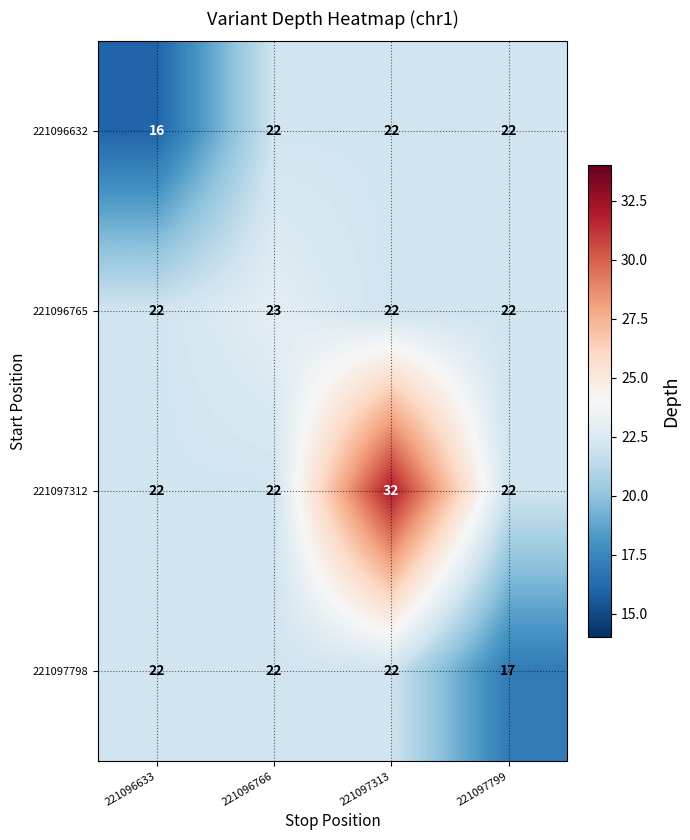

Between 221096633 and 221097799, which series saw the biggest shift?

221096632